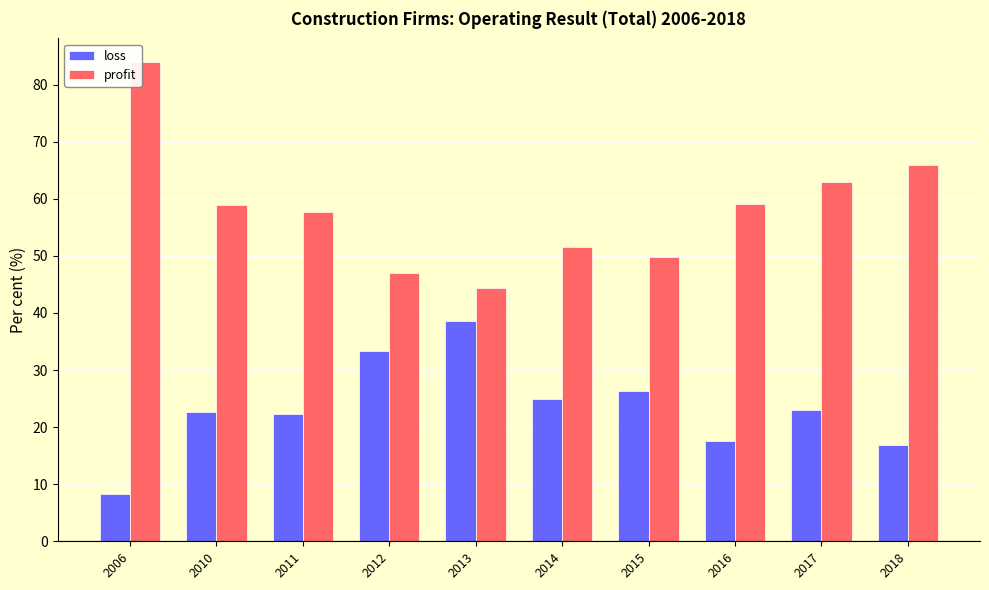

The value of loss at 2011 is 37.4. True or false?

False